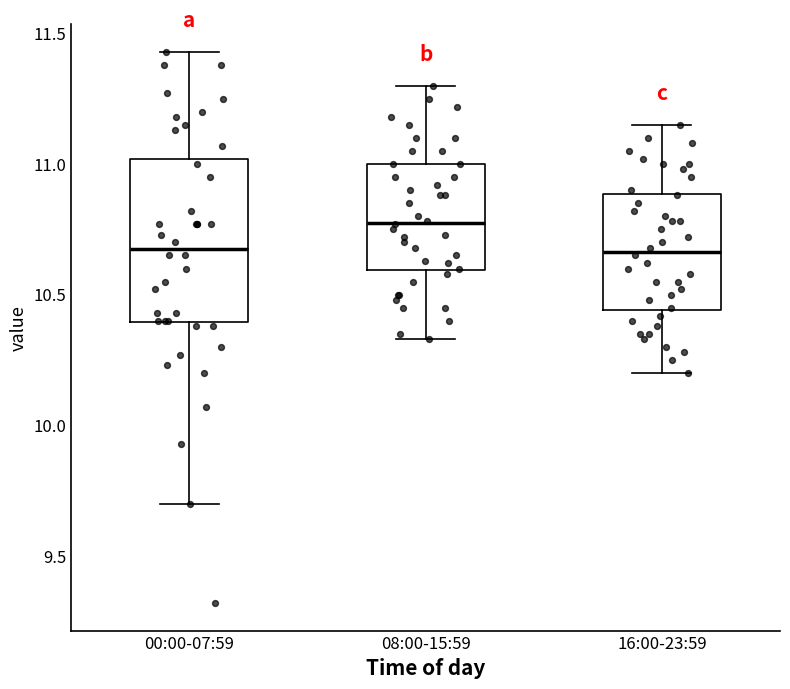

Reading left to right, transcribe this box plot: for each box, give where its median line is, the range the box spans, and where its two whiskers end, as read against the y-axis. The values are not printed on the chart, so give them approximately, as read against the axis.

00:00-07:59: median 10.70, box 10.40 to 11.00, whiskers 9.70 to 11.45
08:00-15:59: median 10.80, box 10.60 to 11.00, whiskers 10.35 to 11.30
16:00-23:59: median 10.65, box 10.45 to 10.90, whiskers 10.20 to 11.15